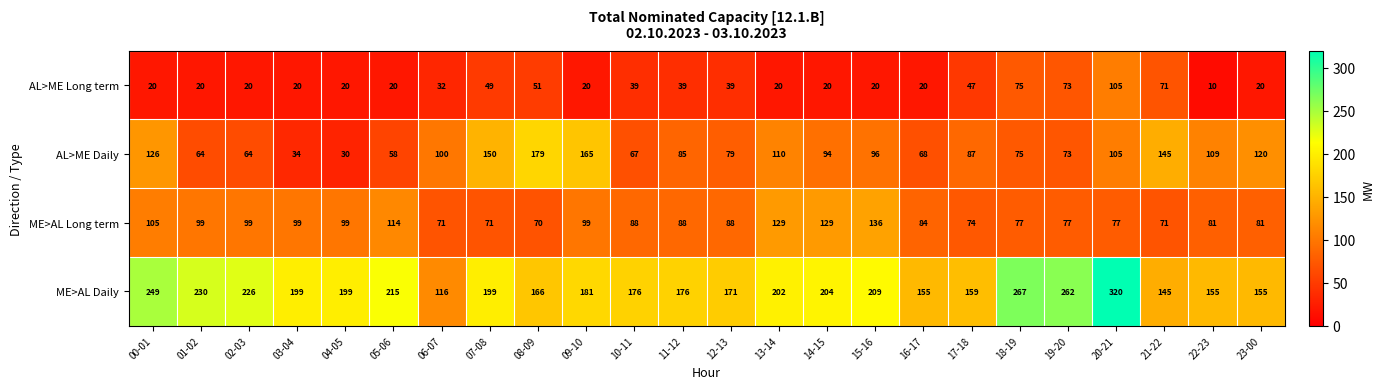

Where is ME>AL Long term nearest to the value 103?

00-01